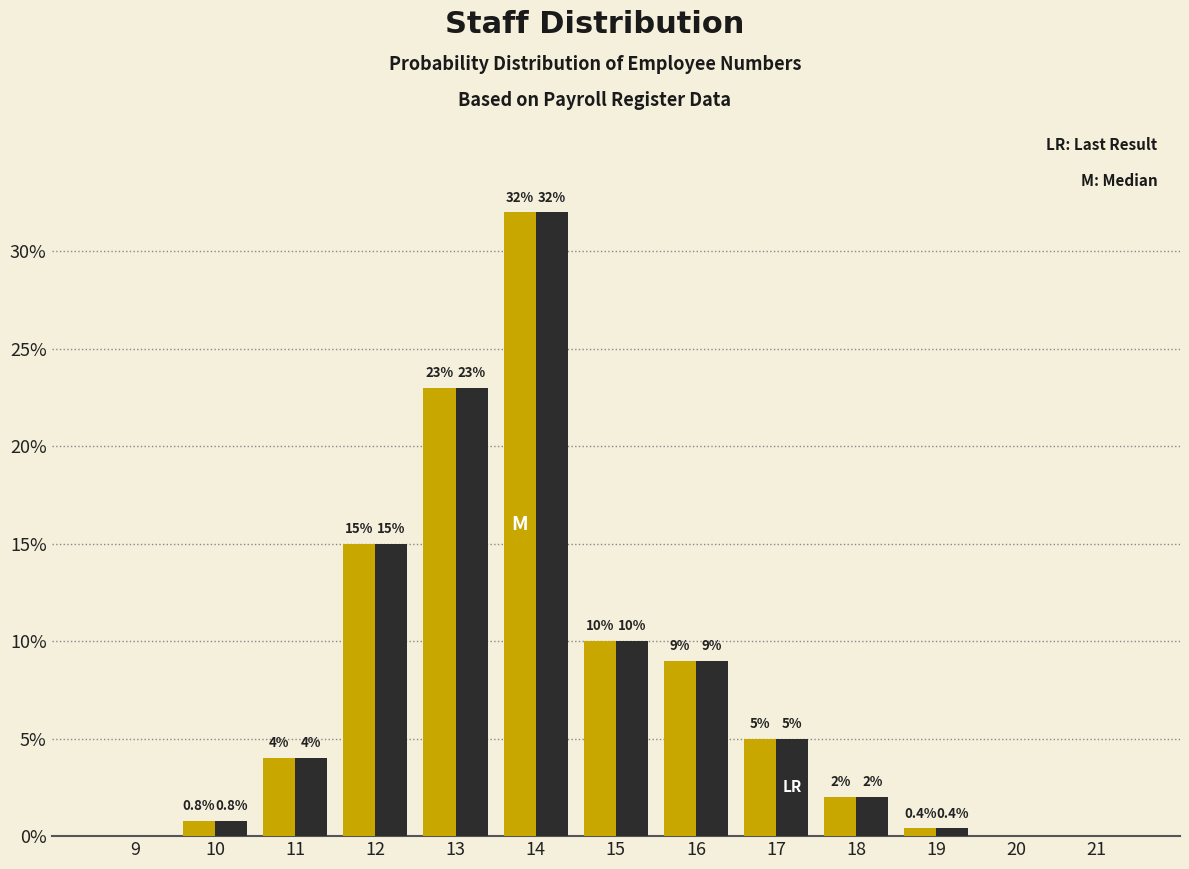

Which label corresponds to the largest value in the chart?

14